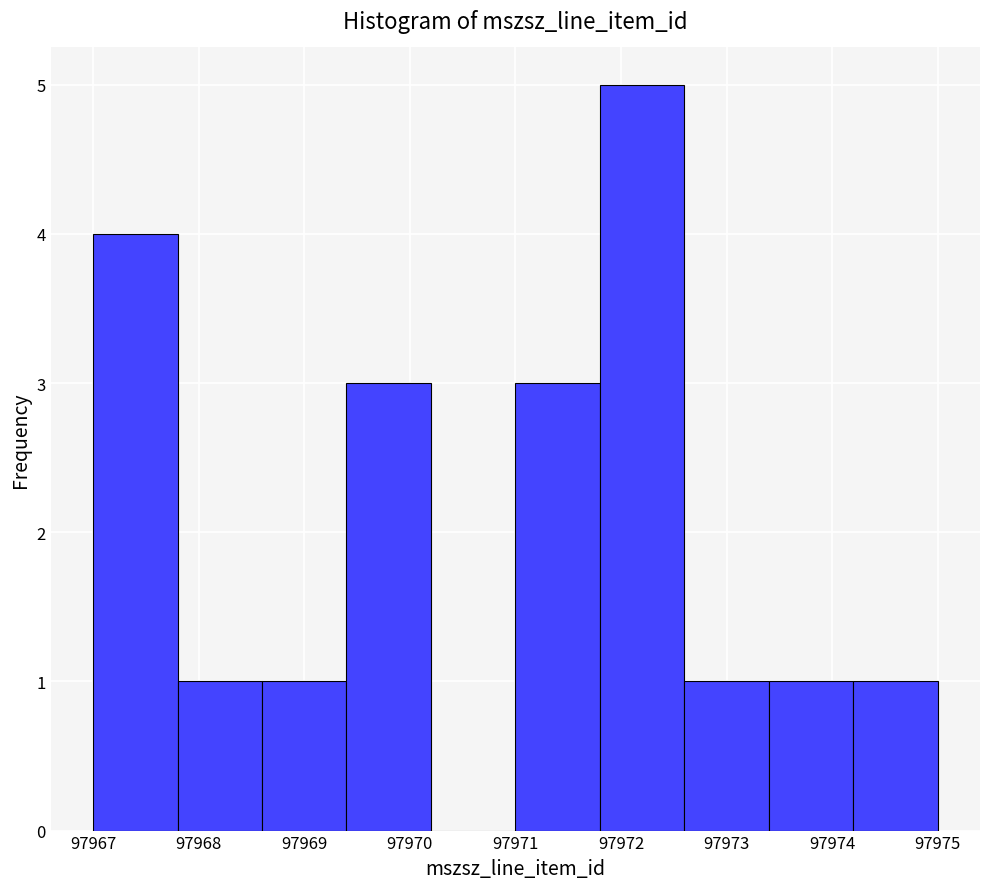

Over which range of the x-axis is the bar tallest?

97971.8 to 97972.6